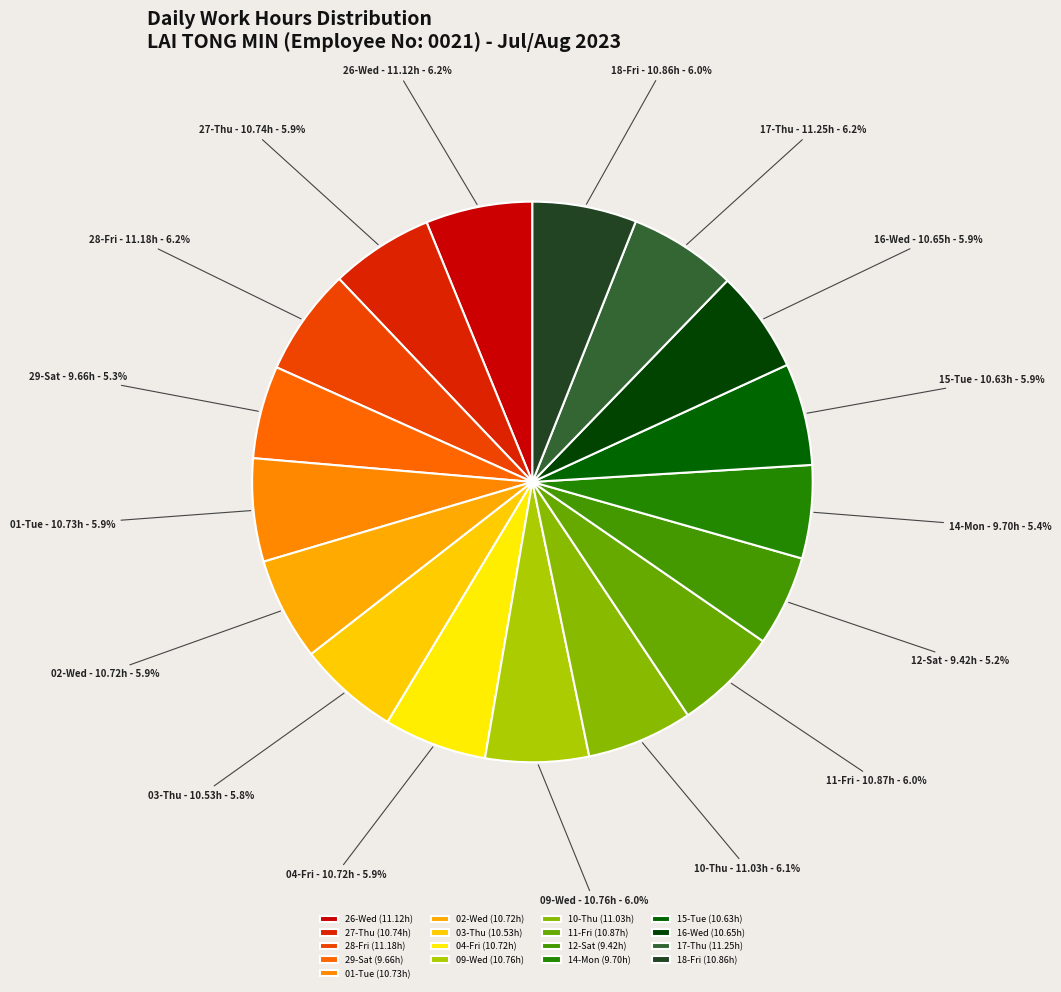

True or false: 09-Wed accounts for 6% of the total.

True